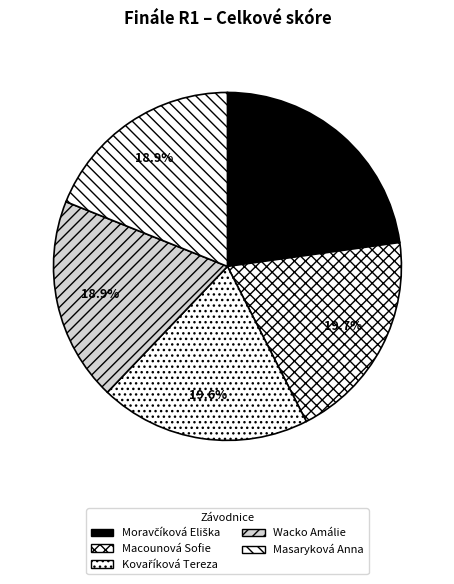

What is the ratio of the value at Masaryková Anna to the value at Kovaříková Tereza?

1.0